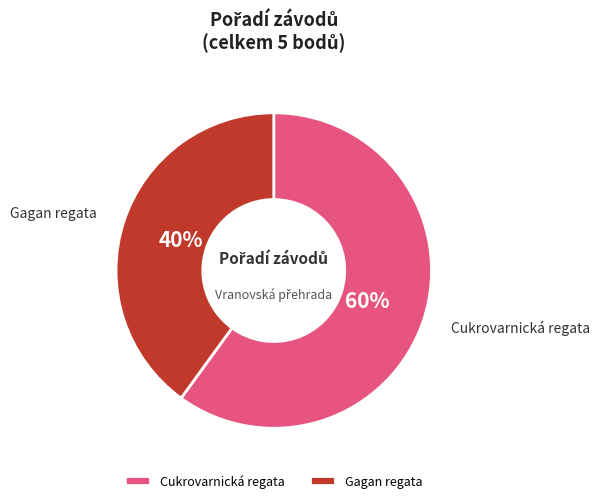

True or false: Cukrovarnická regata accounts for 73% of the total.

False